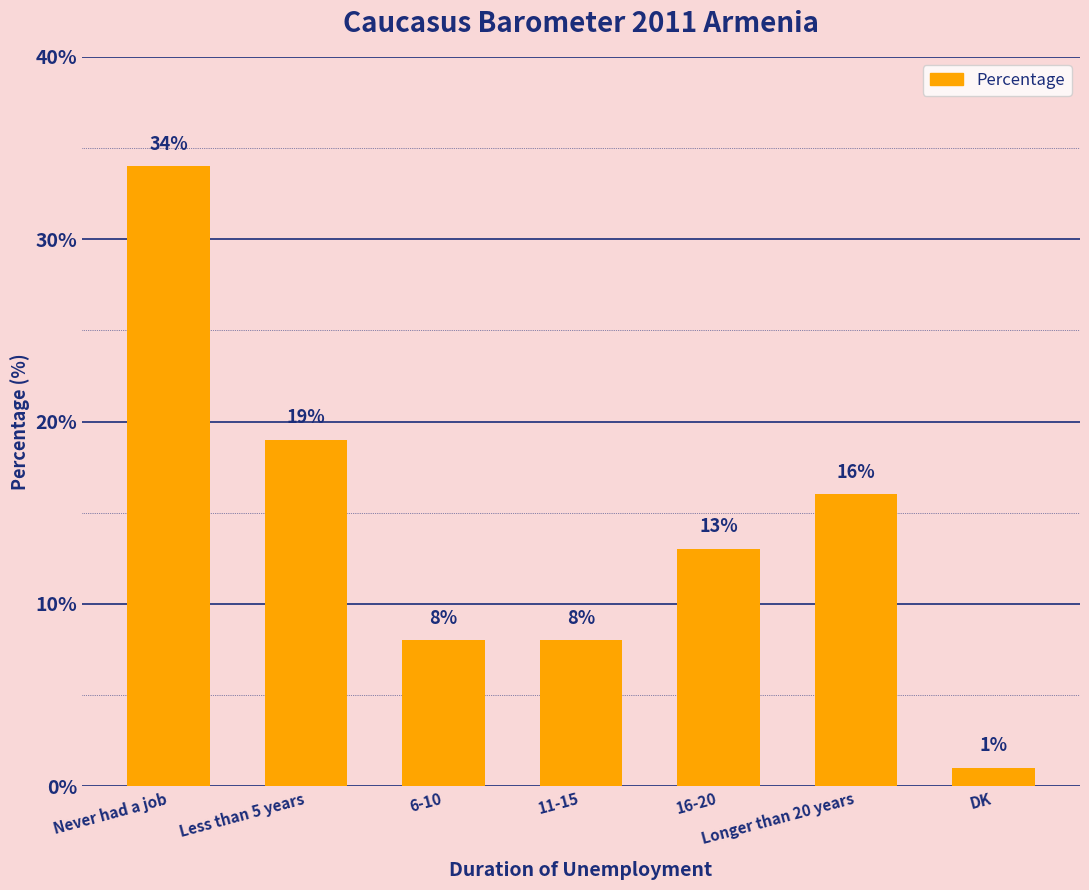

Reading left to right, list all the values displayed in this chart.

Never had a job=34	Less than 5 years=19	6-10=8	11-15=8	16-20=13	Longer than 20 years=16	DK=1